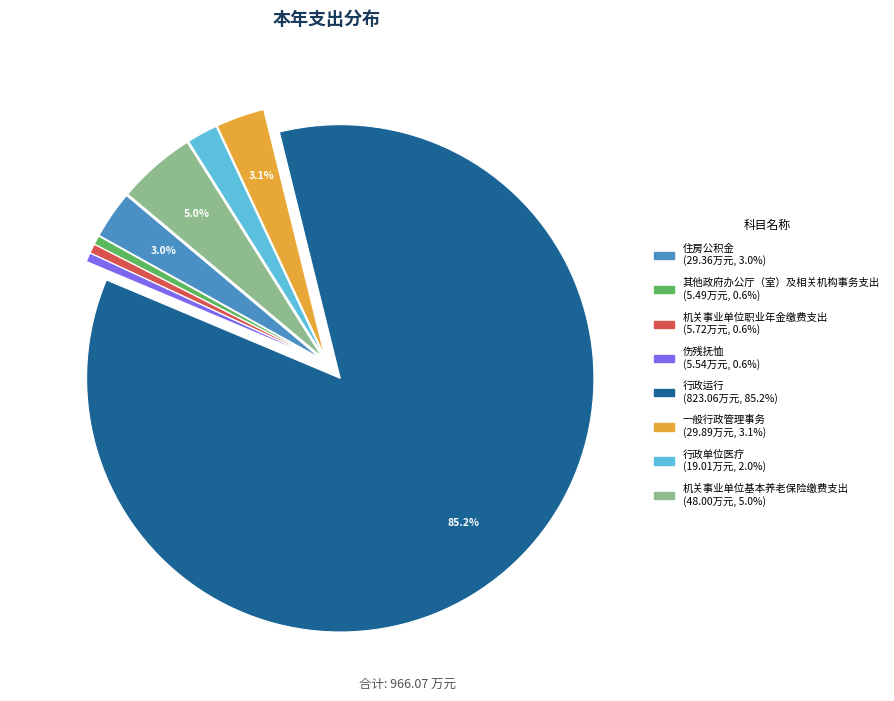

Which category accounts for the majority?

行政运行